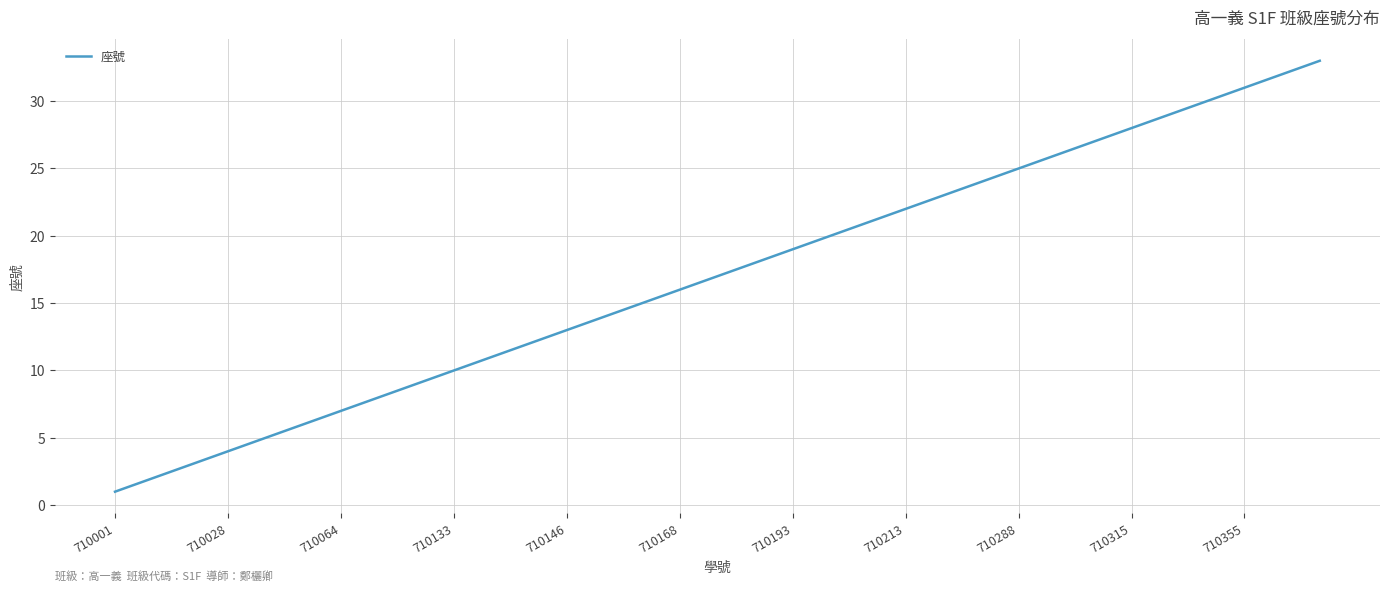

Reading left to right, list all the values displayed in this chart.

1	2	3	4	5	6	7	8	9	10	11	12	13	14	15	16	17	18	19	20	21	22	23	24	25	26	27	28	29	30	31	32	33